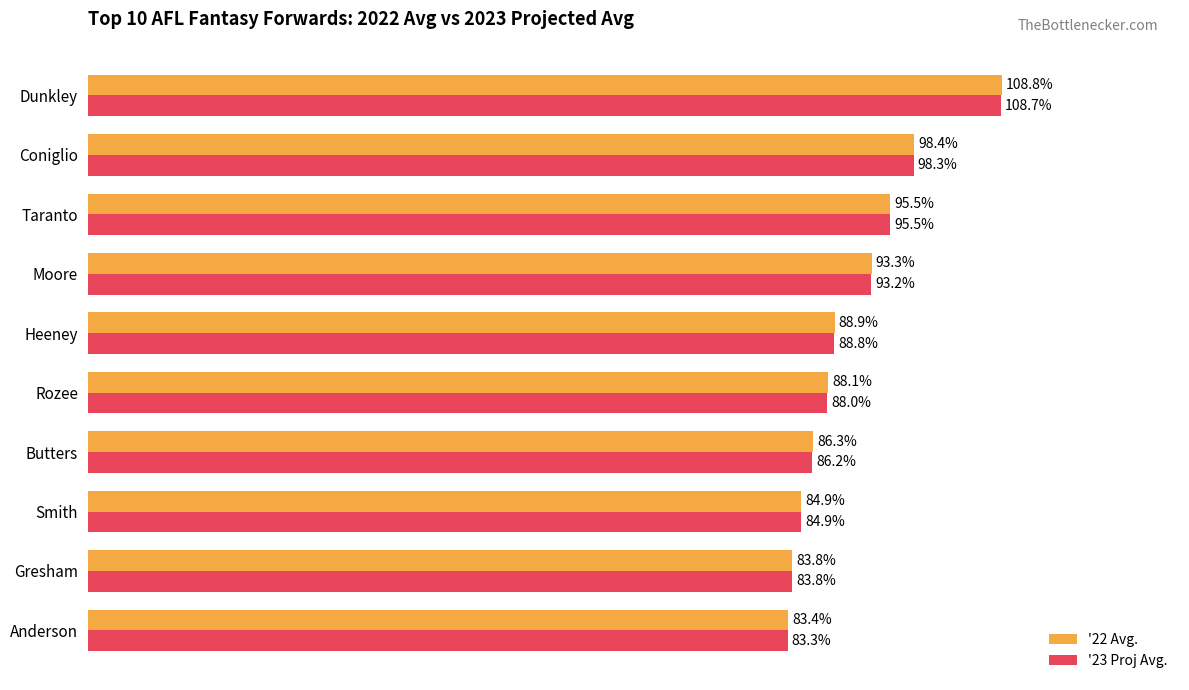

Is the value of '23 Proj Avg. at Gresham greater than the value of '22 Avg. at Smith?

No